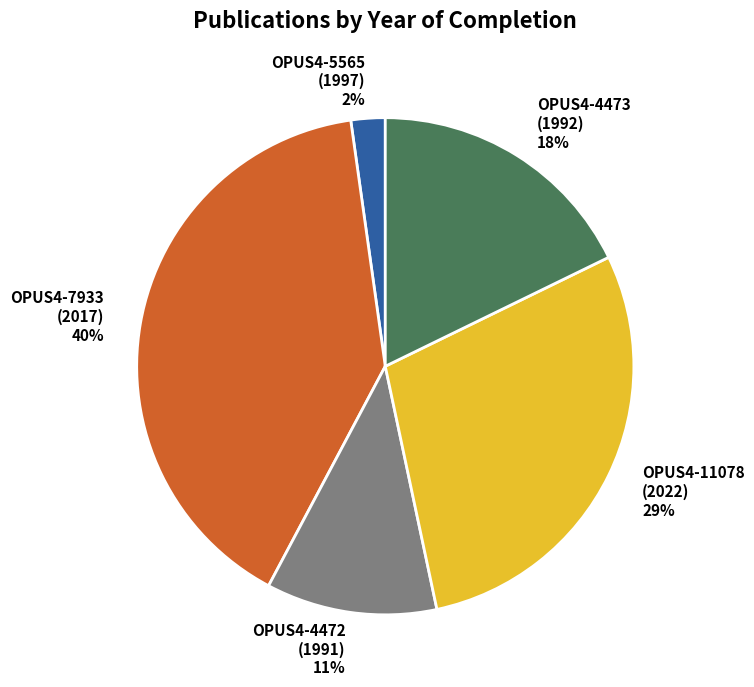

Does any single category account for the majority?

No